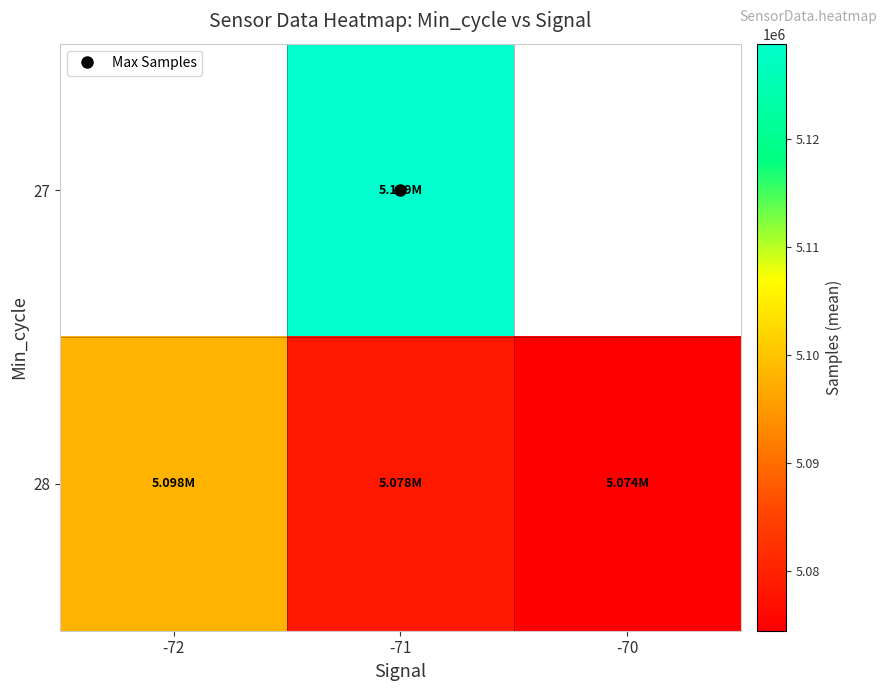

Which series has the largest range (max minus min)?

28